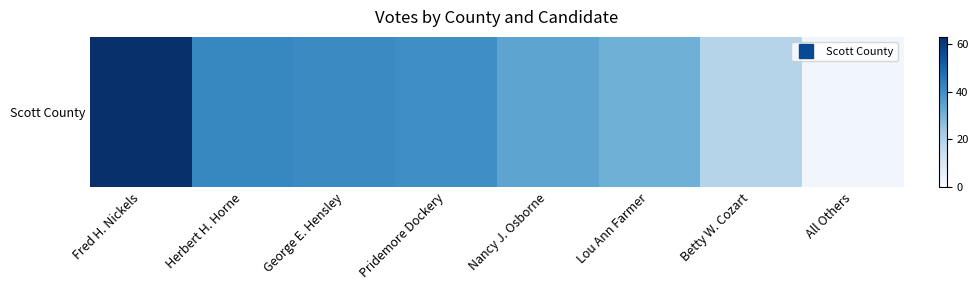

Is it true that the value at Nancy J. Osborne is 61?

False